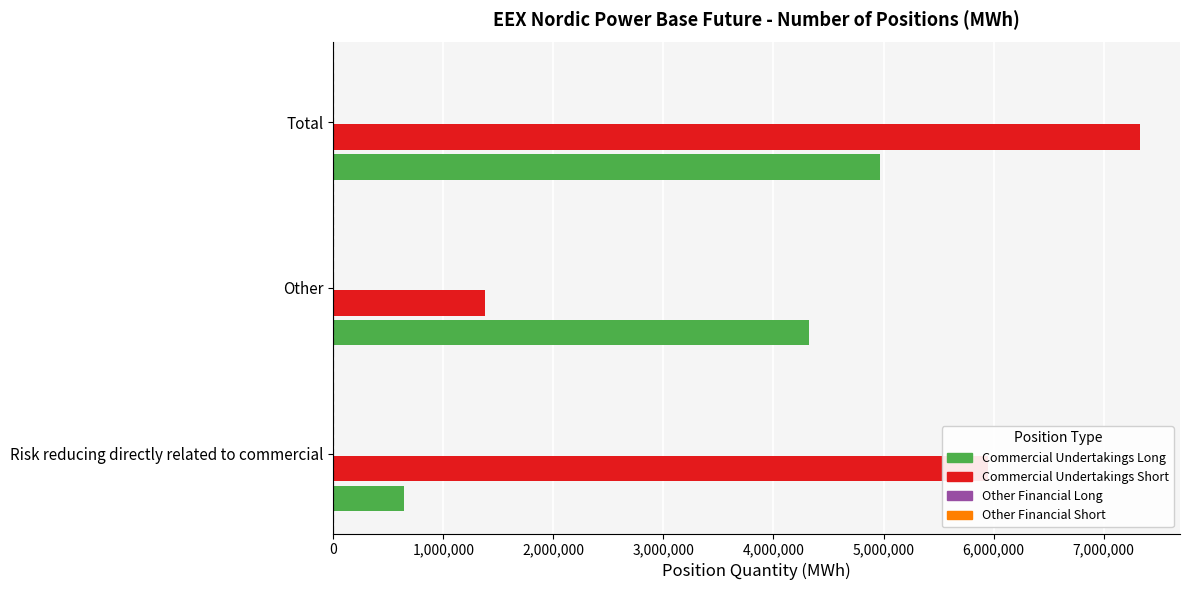

What is the average value of the Commercial Undertakings Short series?

4884729